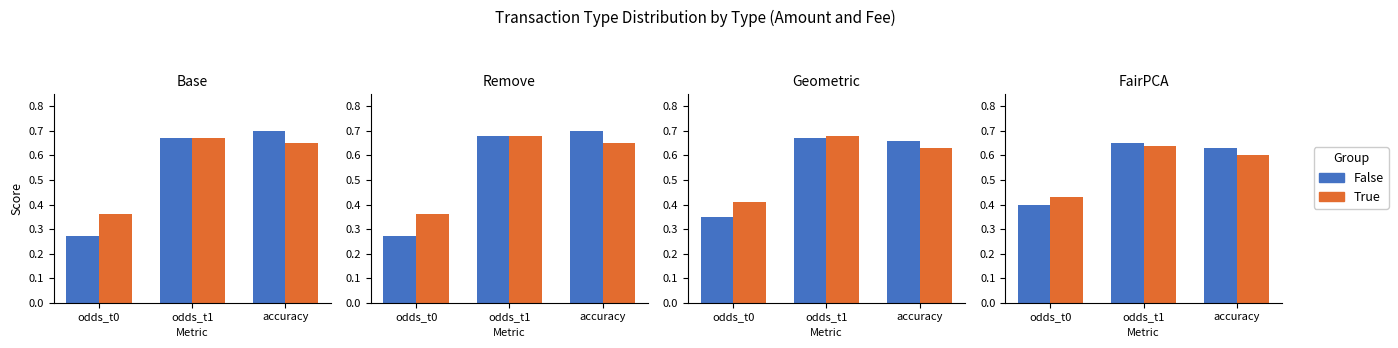

How many categories are shown in the chart?

3